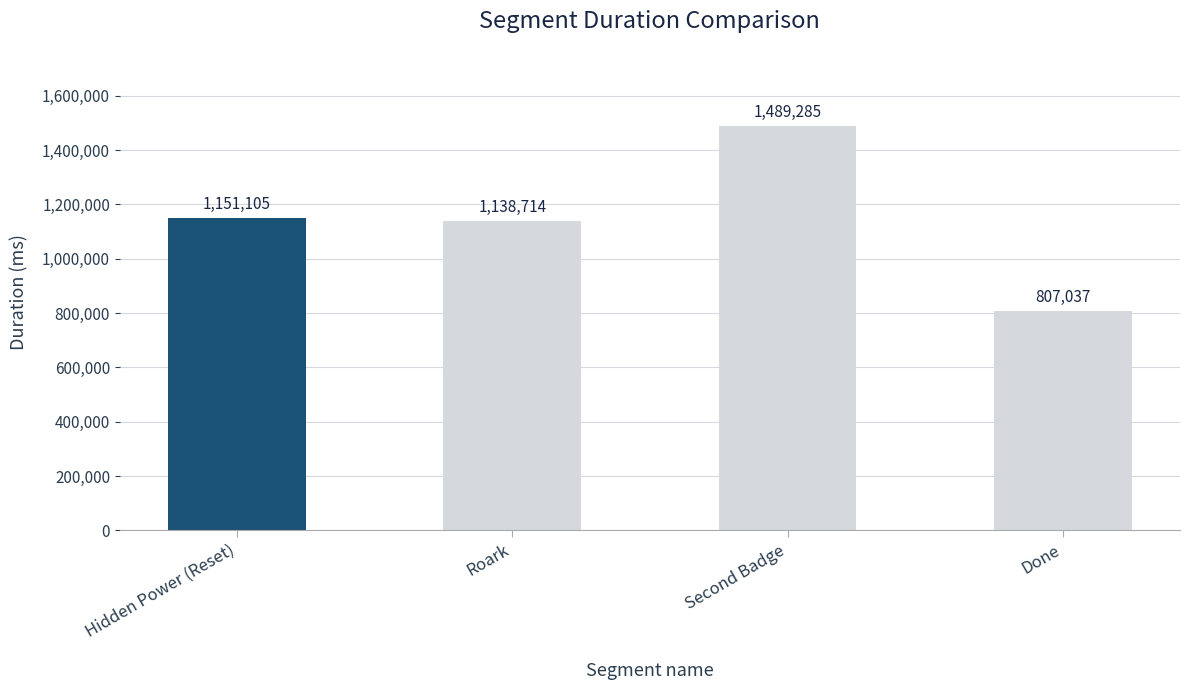

Reading left to right, what are all the values shown in this chart?

Hidden Power (Reset)=1151105	Roark=1138714	Second Badge=1489285	Done=807037